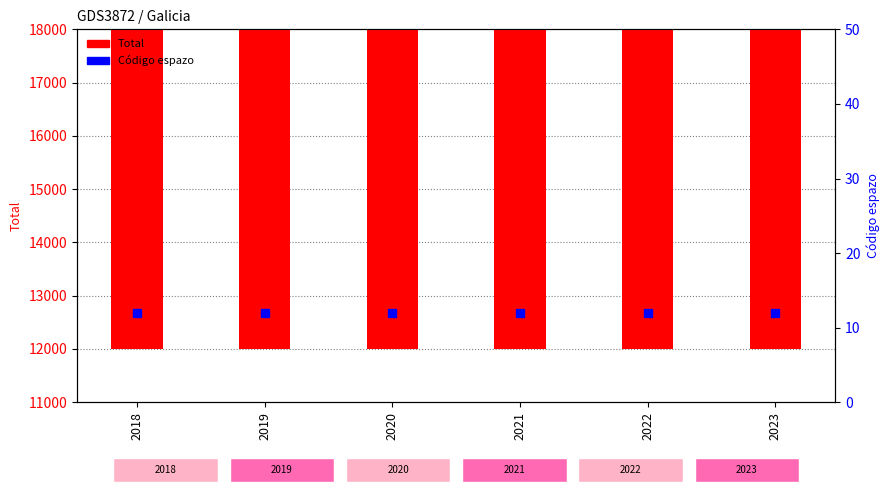

Which series changed the most between 2021 and 2023?

Total